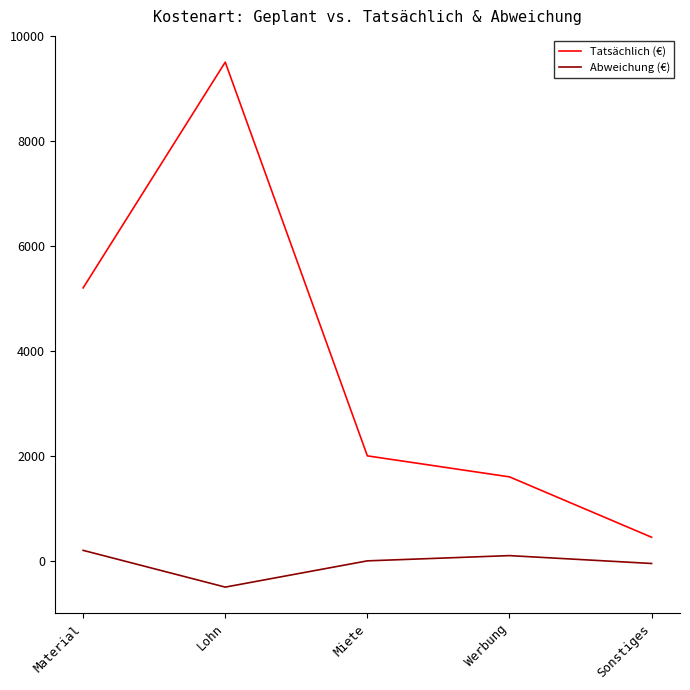

Which series changed the most between Material and Miete?

Tatsächlich (€)